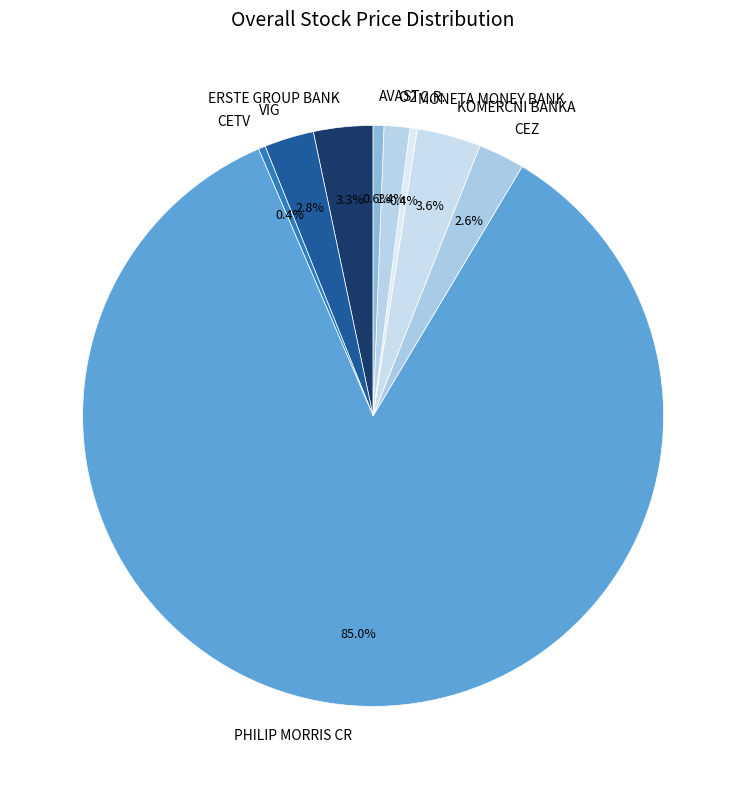

What percentage do CETV and AVAST together represent?

1.0%